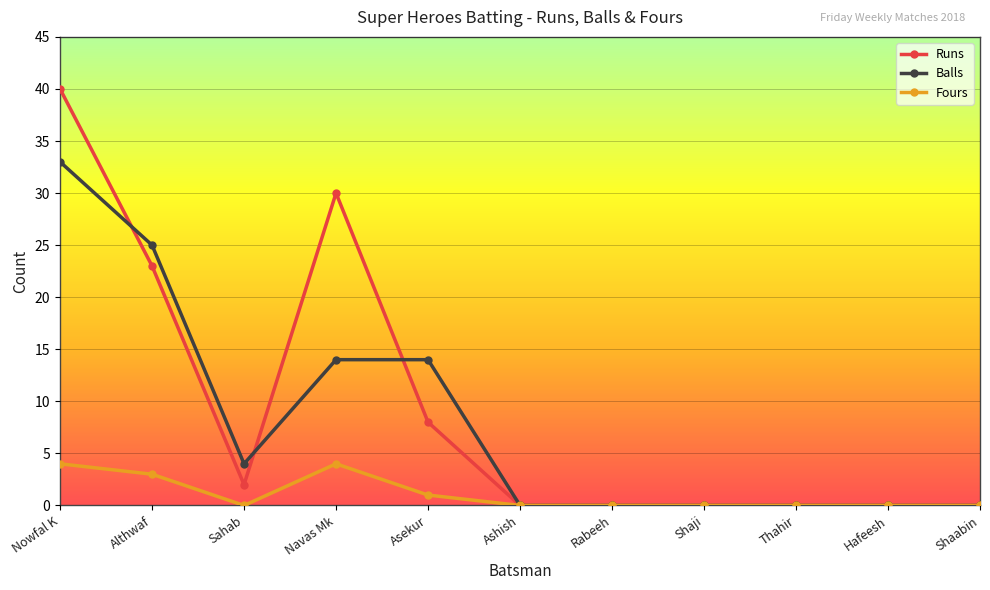

True or false: Balls and Runs intersect in this chart.

True